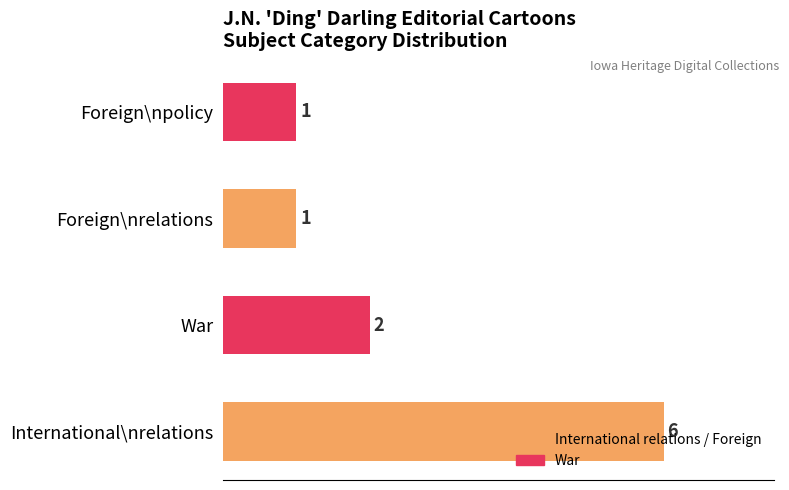

What is the difference between the maximum and minimum values?

5